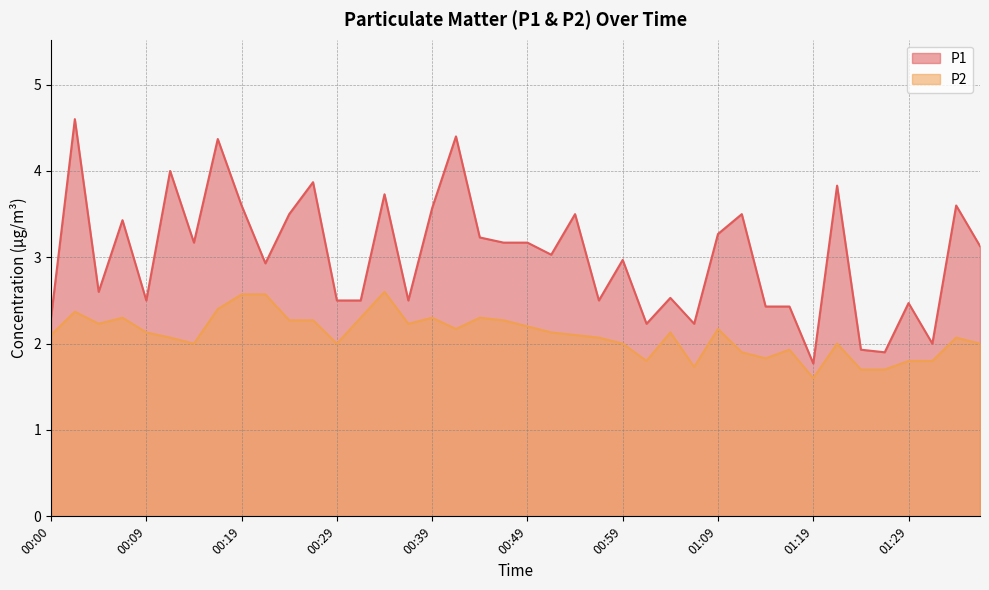

Between 01:21 and 01:29, which series saw the biggest shift?

P1